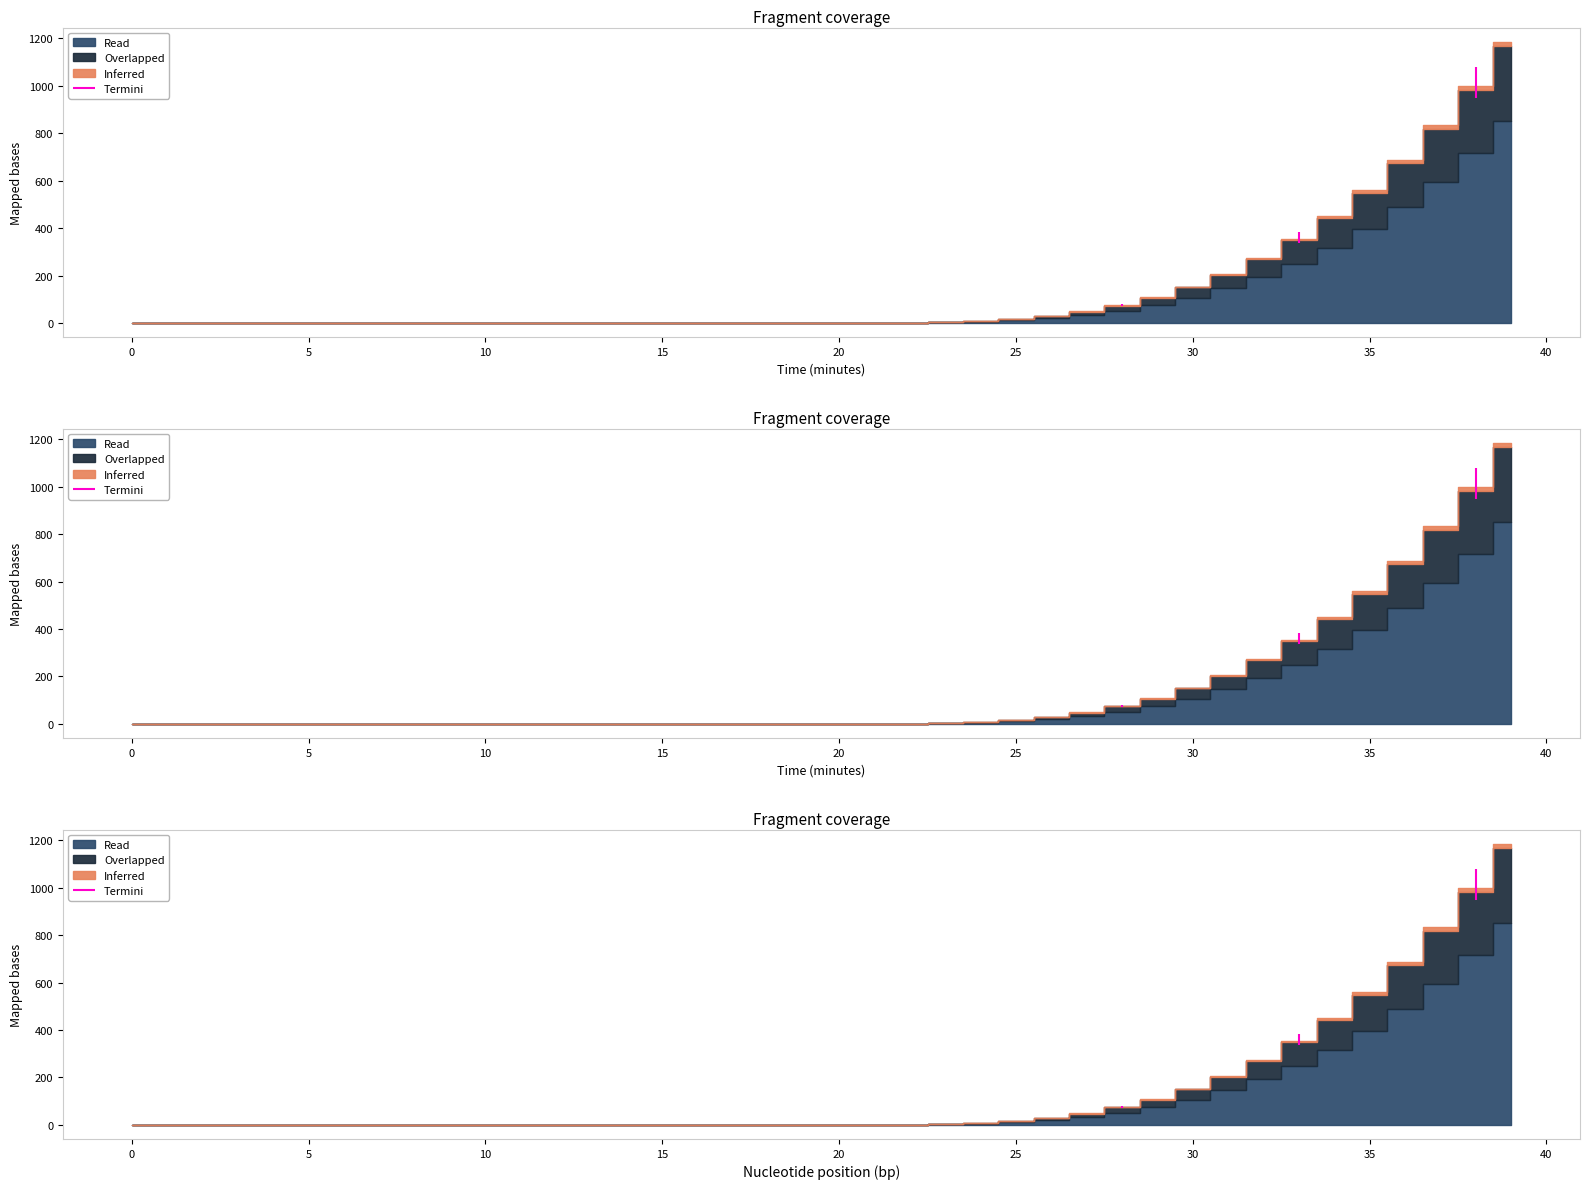

Does the chart have visible grid lines?

No